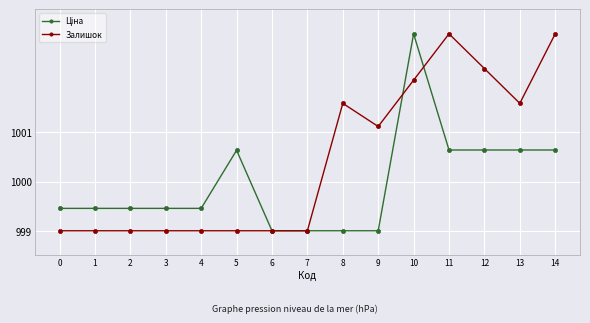

Does the chart display data point markers on the line(s)?

Yes